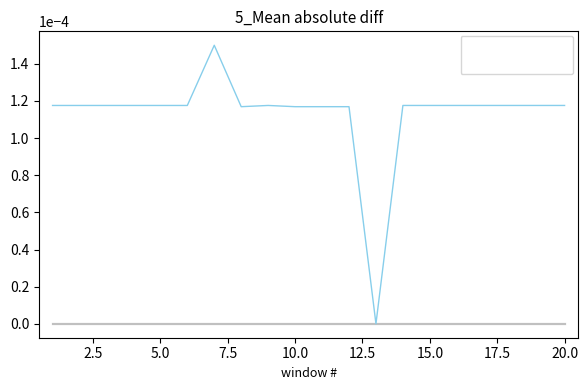

Is this an area chart (filled region under the line)?

No